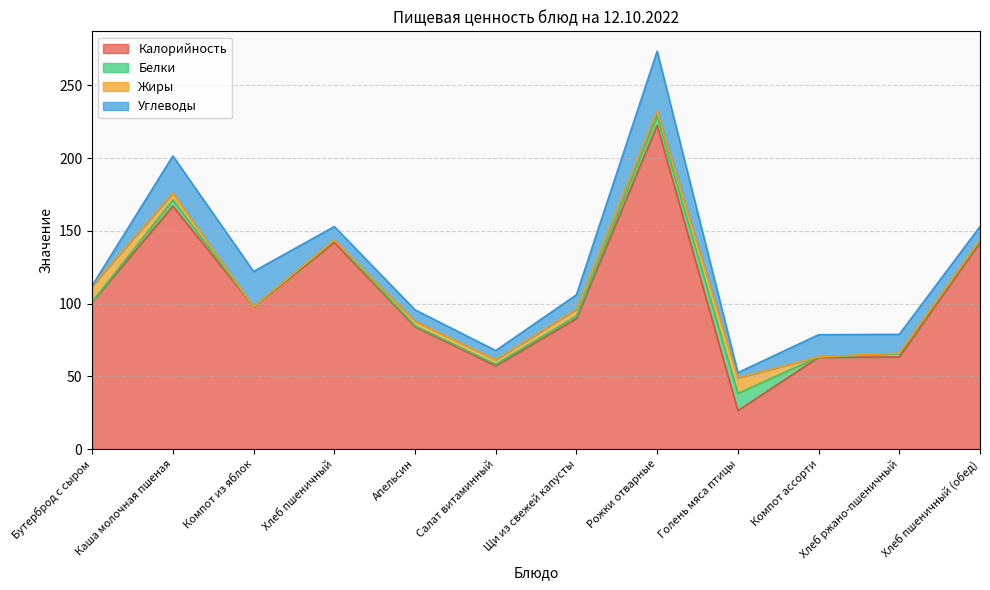

What is the label of the 8th point from the left?

Рожки отварные